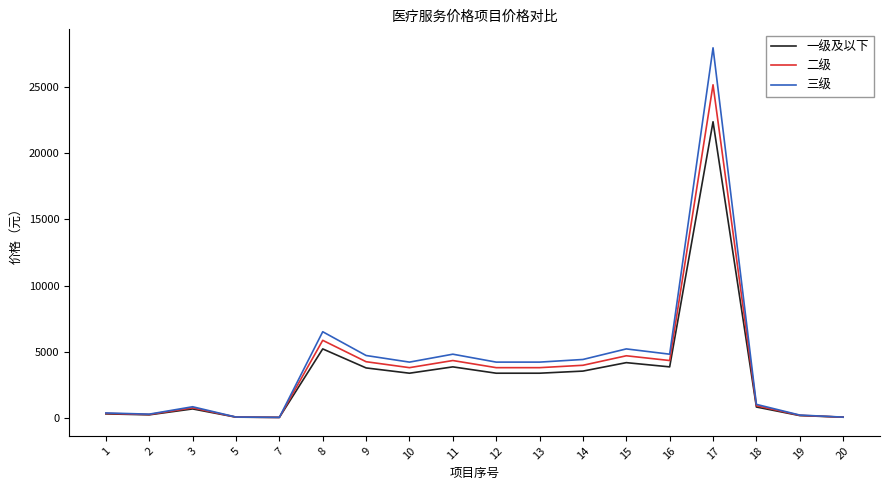

List the series in order of their peak value, highest first.

三级, 二级, 一级及以下